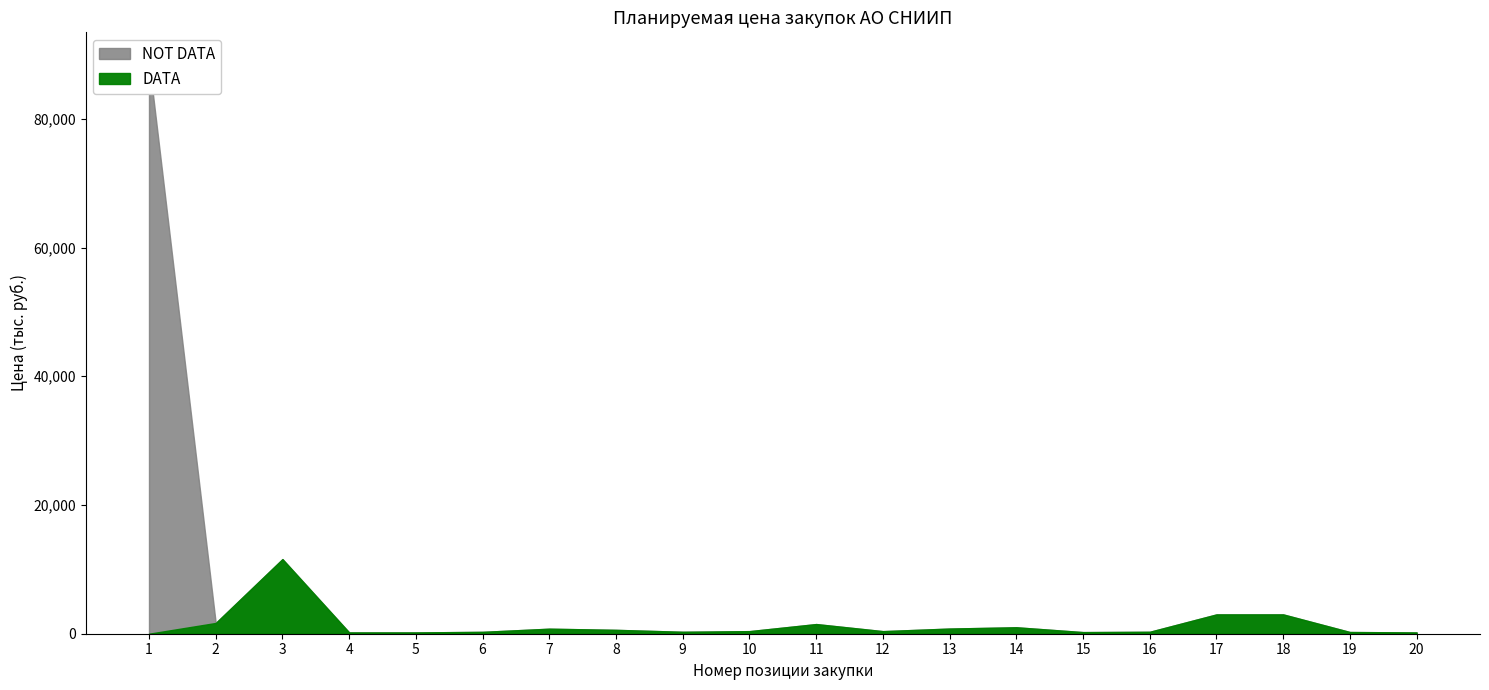

Count the number of categories in the chart.

20